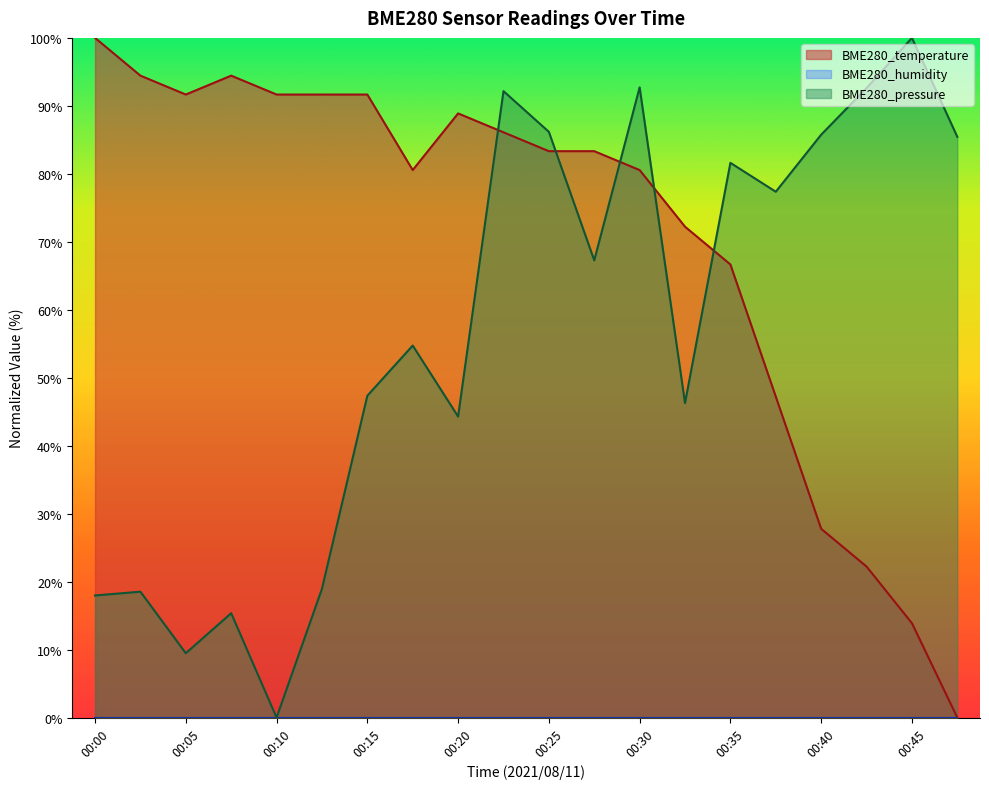

The value of BME280_temperature at 00:00 is 100.0. True or false?

True